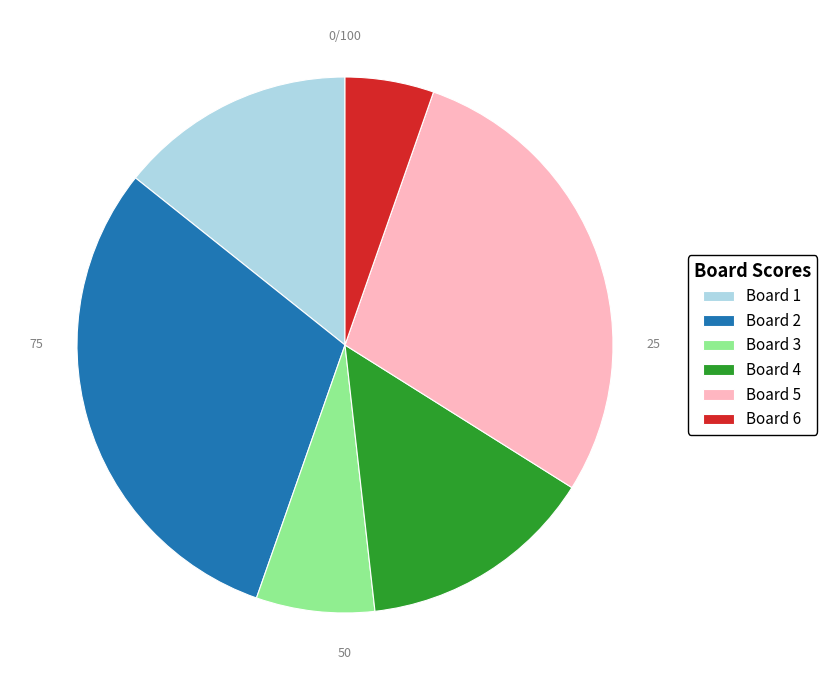

Is it true that Board 1 is 14% of the pie?

True